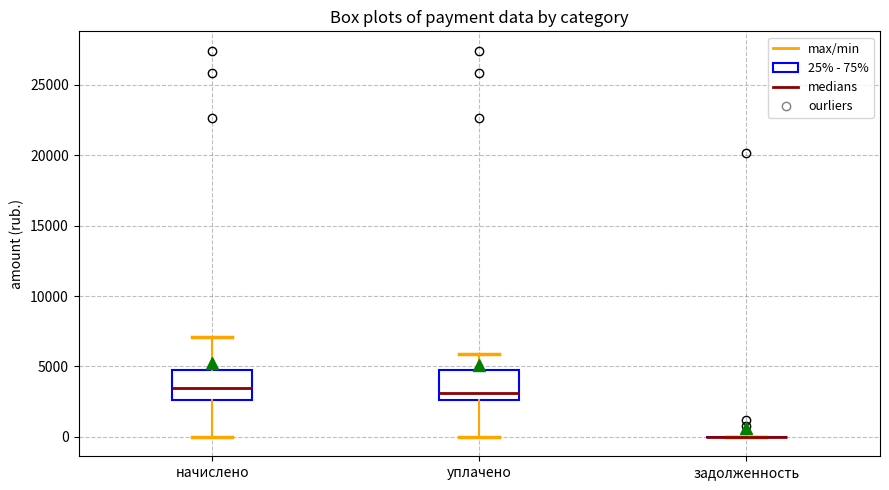

Reading left to right, read every box against the y-axis: the position of its median line, the range the box covers, and the ends of its whiskers. The values are not printed on the chart, so give them approximately, as read against the axis.

начислено: median 3500, box 2500 to 5000, whiskers 0 to 7000
уплачено: median 3000, box 2500 to 4500, whiskers 0 to 6000
задолженность: box collapsed to a line at 0, whiskers 0 to 0